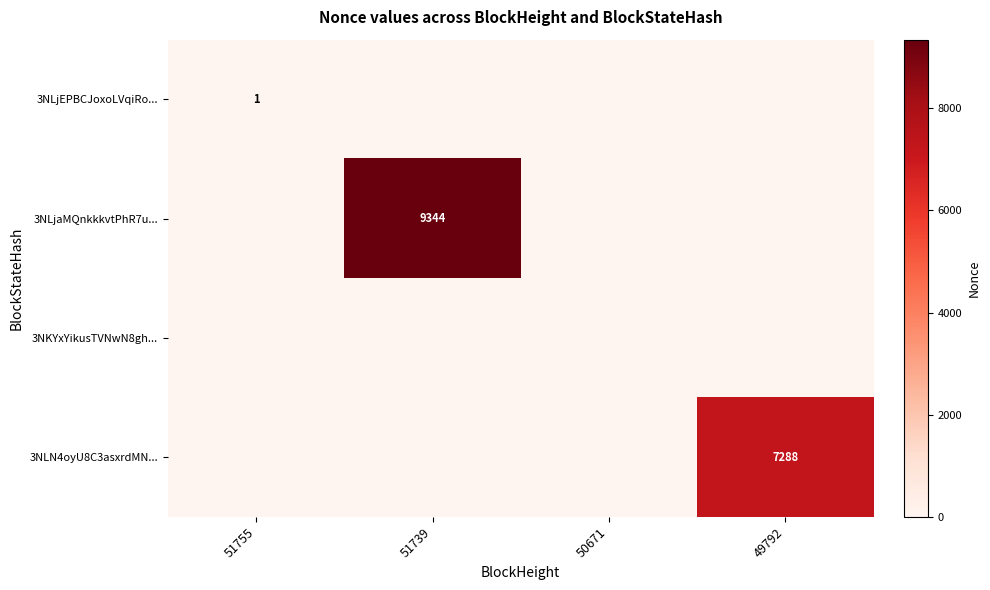

At how many categories does at least one series exceed 3394?

2